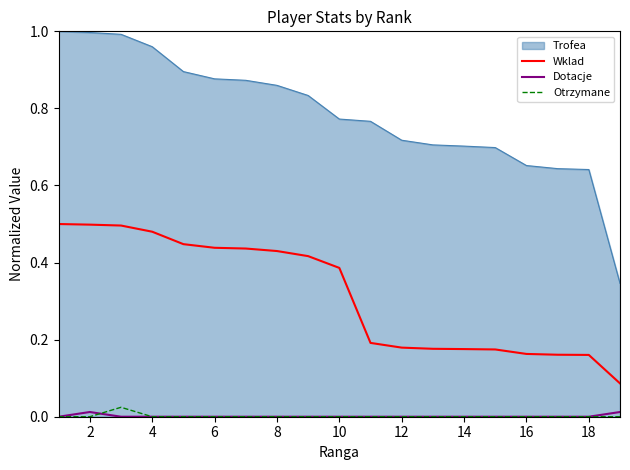

Rank the series by their maximum value, from highest to lowest.

Trofea, Wklad, Otrzymane, Dotacje